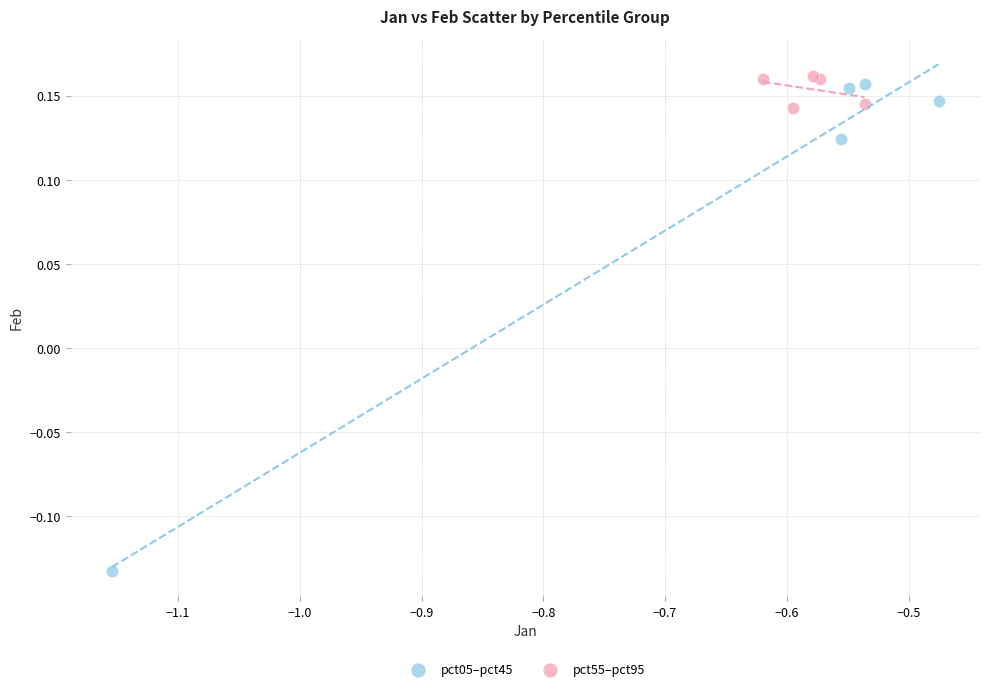

What are all the series names shown in the legend?

pct05–pct45, pct55–pct95